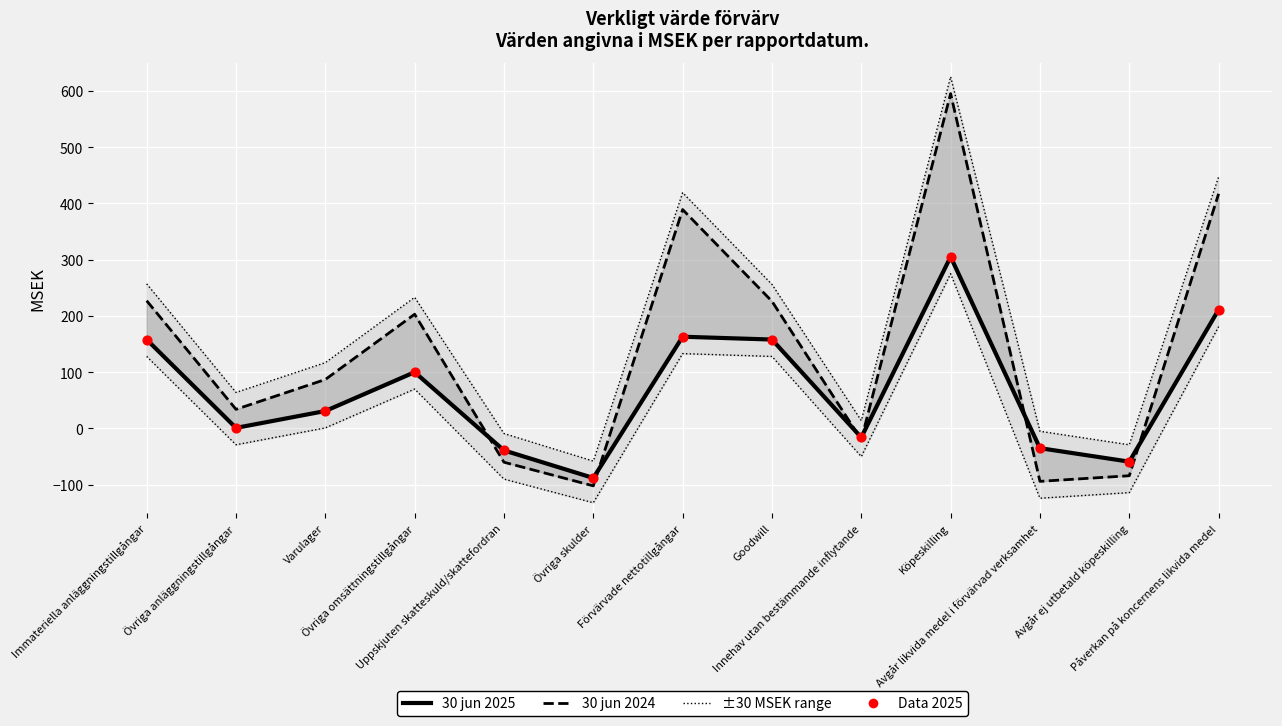

What are all the series names shown in the legend?

30 jun 2024, 30 jun 2025, ±30 MSEK range, Data 2025